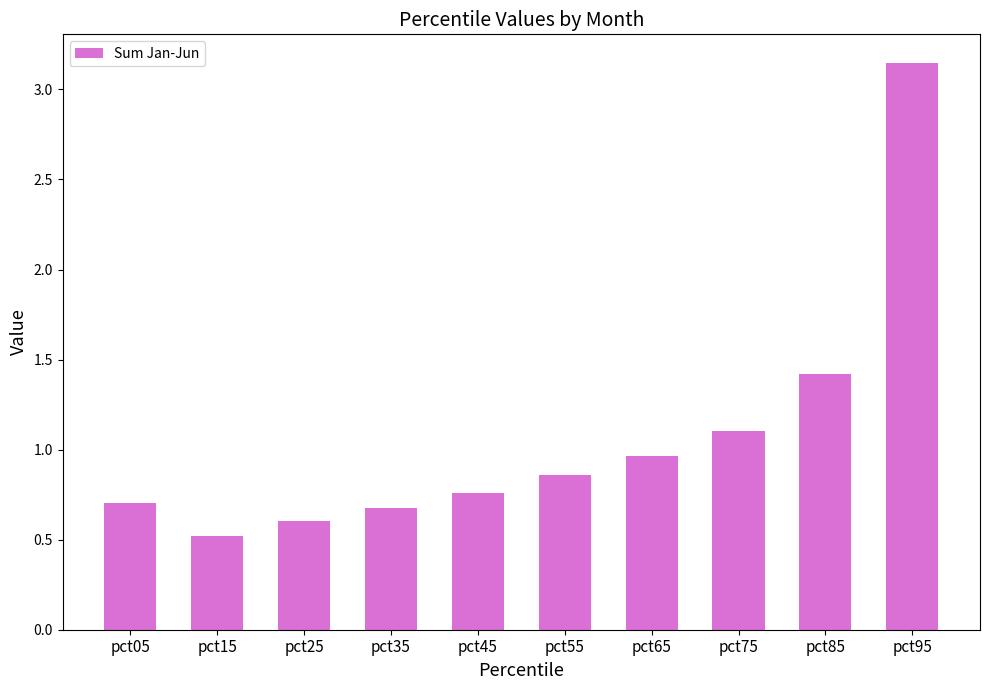

Which category has the lowest value across all series?

pct15